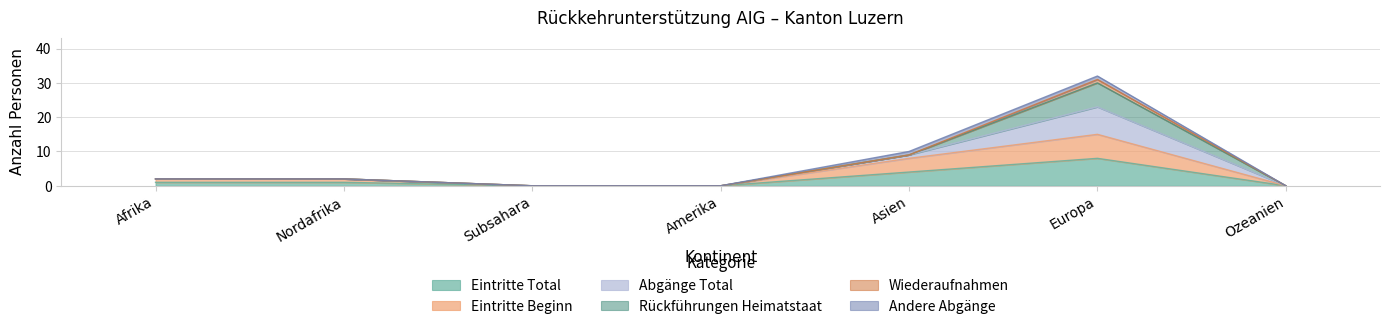

At which category is the sum across all series the highest?

Europa